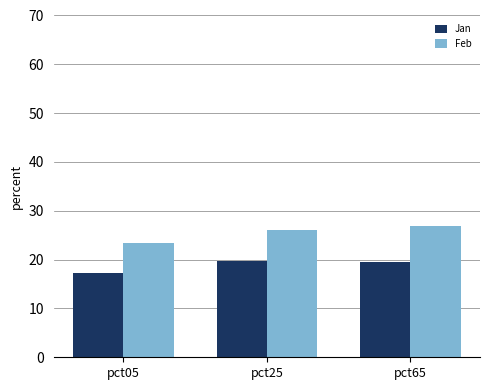

Are the bars grouped side by side (vs. stacked)?

Yes